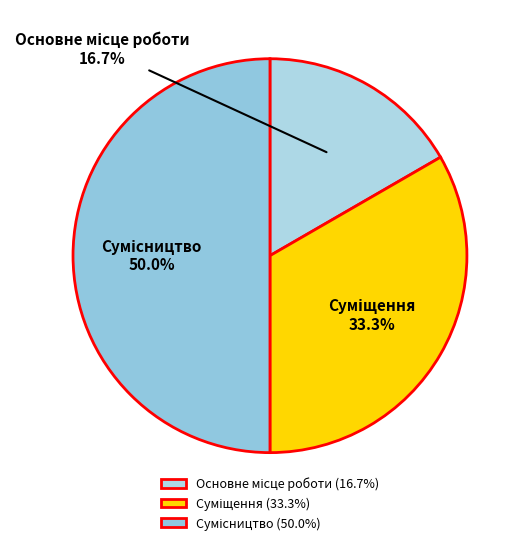

To the nearest percent, what portion does Сумісництво represent?

50%